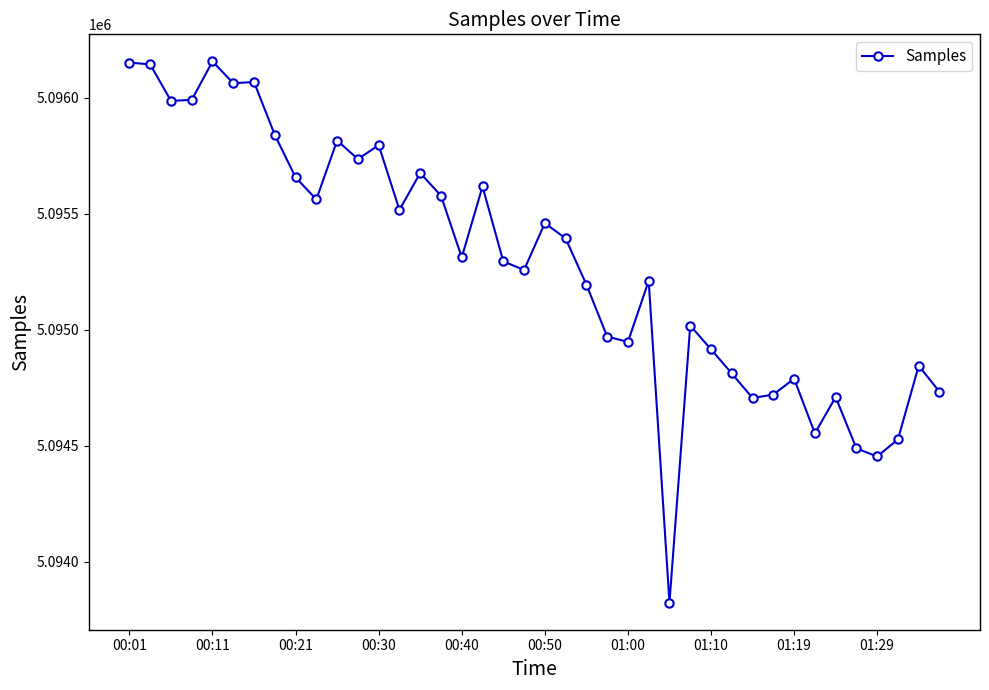

True or false: the data has more than 2 interior local peaks.

True